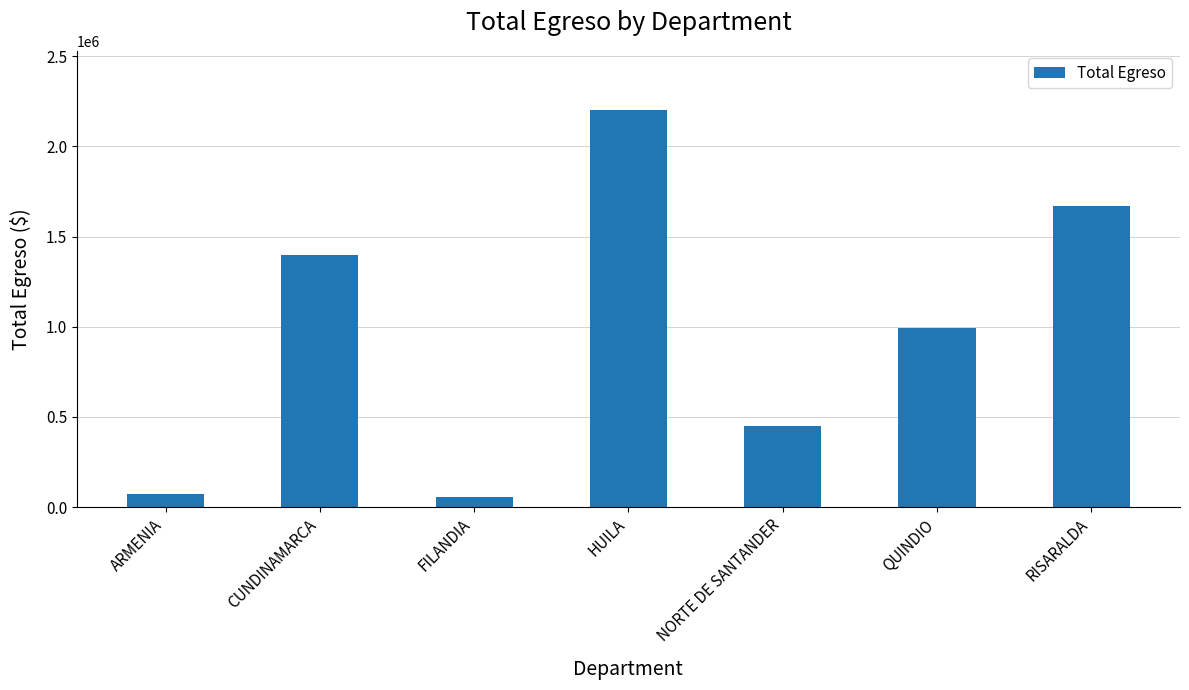

Which label corresponds to the largest value in the chart?

HUILA